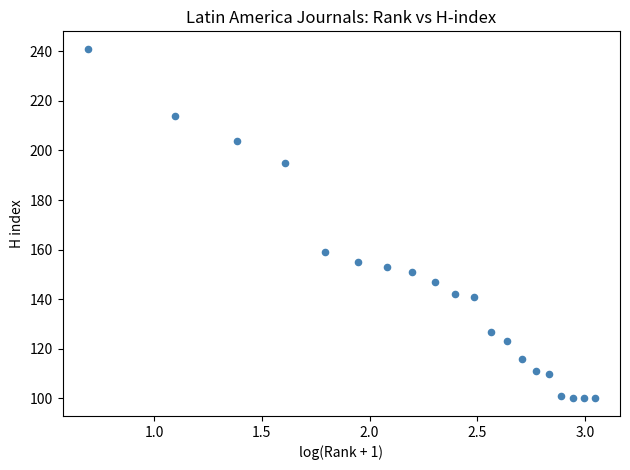

What Y value in the scatter plot is closest to 170?

159